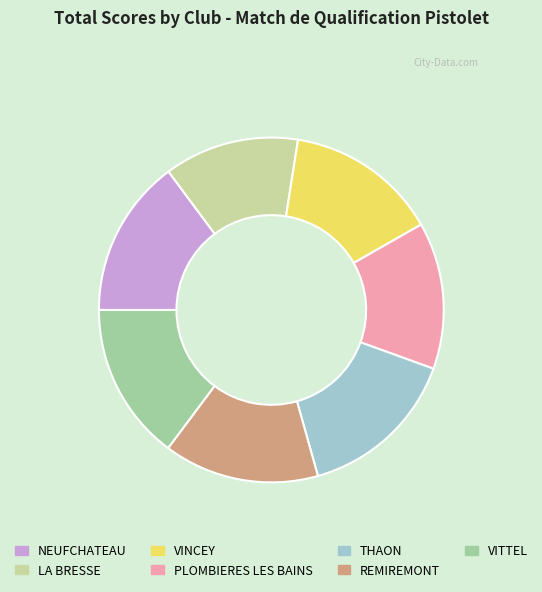

Which category has the smallest portion of the pie?

LA BRESSE